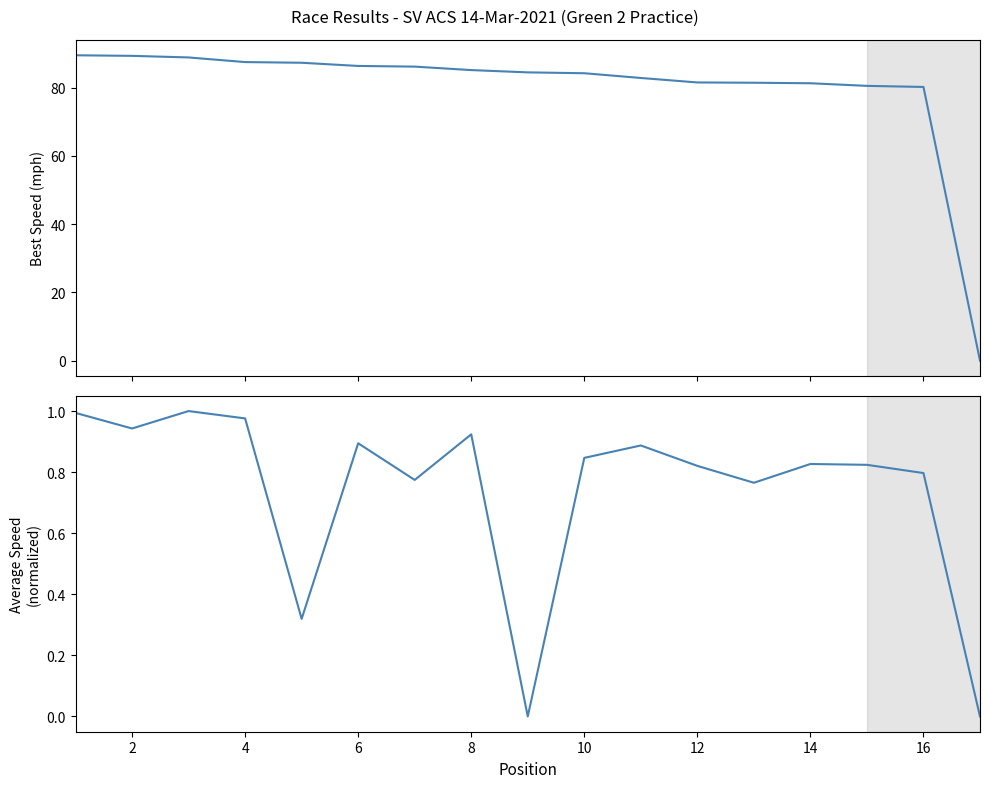

True or false: Best Speed has more than 0 interior local peaks.

False